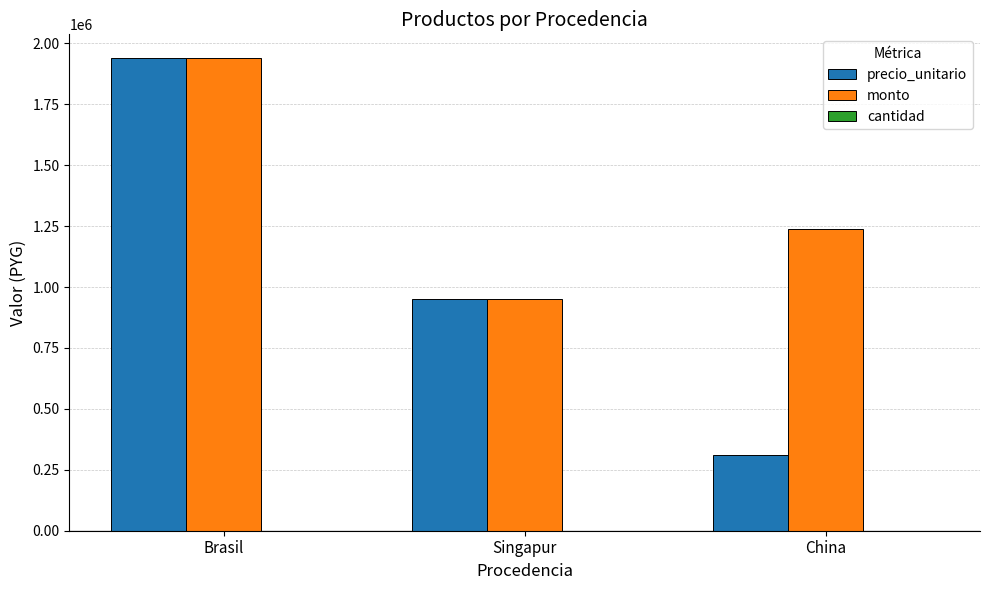

Which category has the highest value across all series?

Brasil